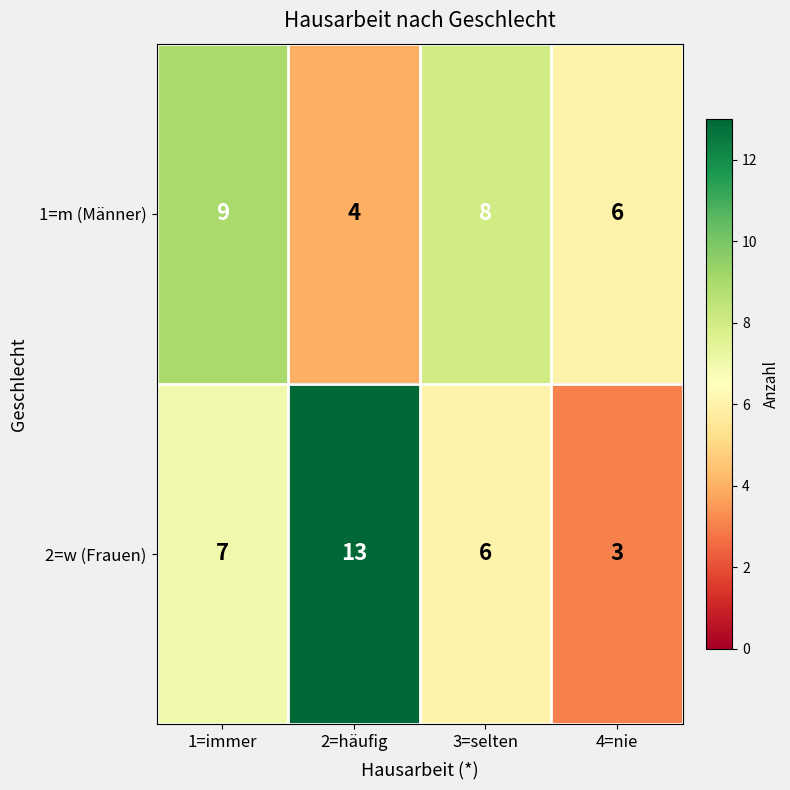

Which series changed the most between 2=häufig and 4=nie?

2=w (Frauen)